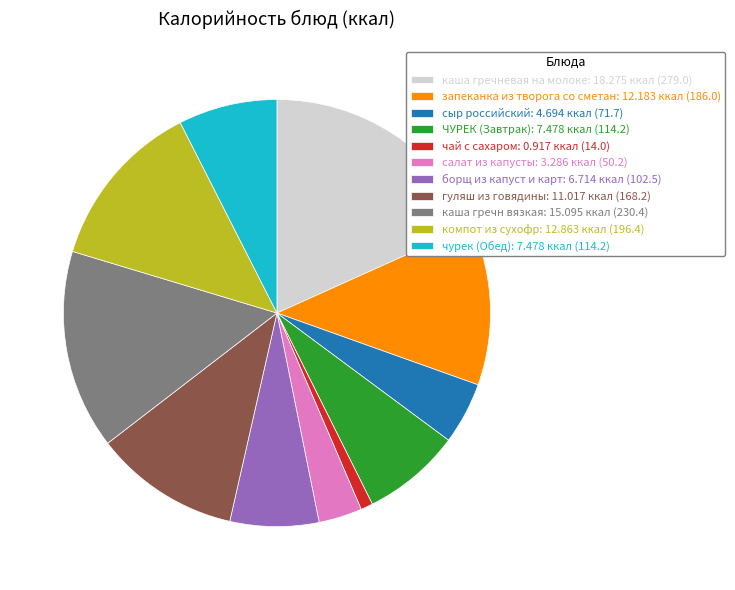

Is it true that гуляш из говядины: 11.017 ккал (168.2) is 11% of the pie?

True